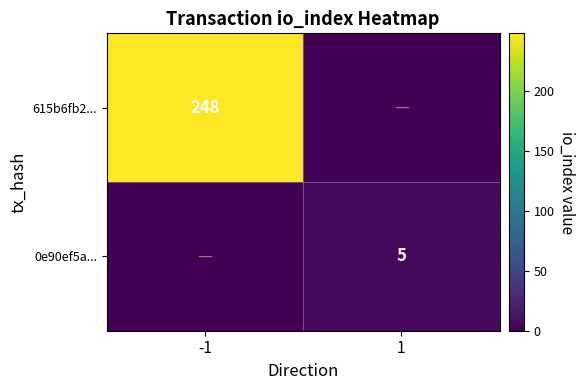

The value of 0e90ef5a... at 1 is 7. True or false?

False